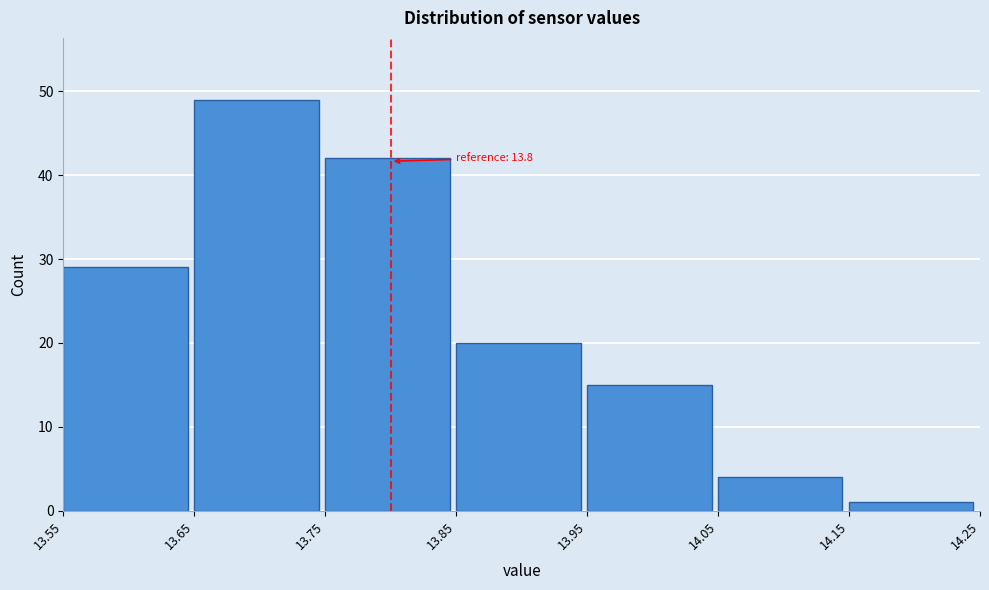

Which range on the x-axis has the tallest bar?

13.65 to 13.75